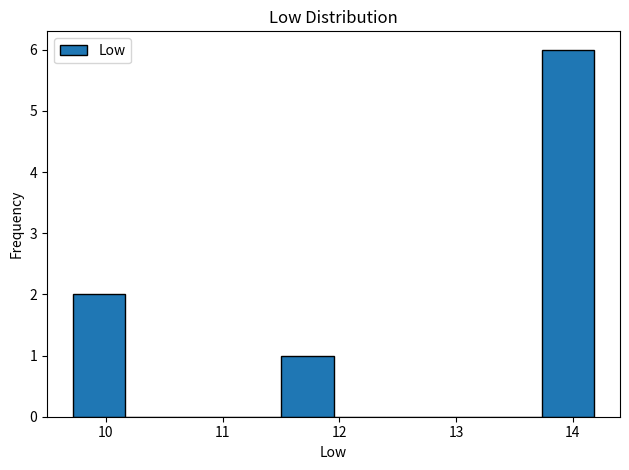

Over which range of the x-axis is the bar tallest?

13.7 to 14.2